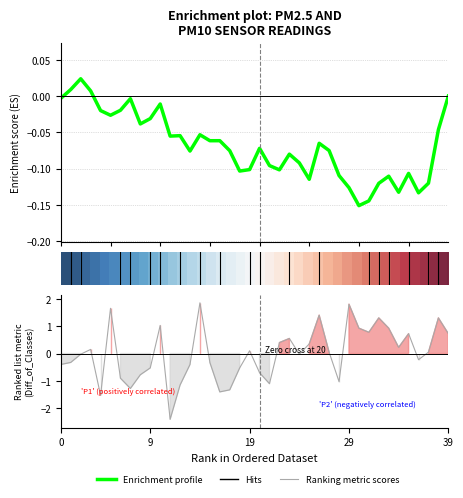

True or false: Ranking metric scores and Enrichment profile intersect in this chart.

True